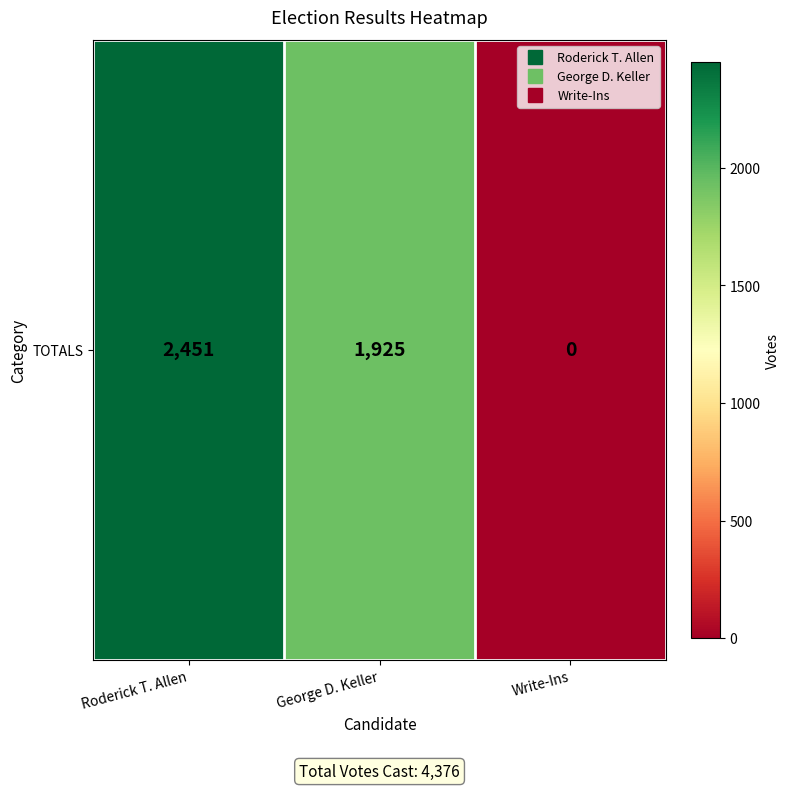

How many positive values are there?

2